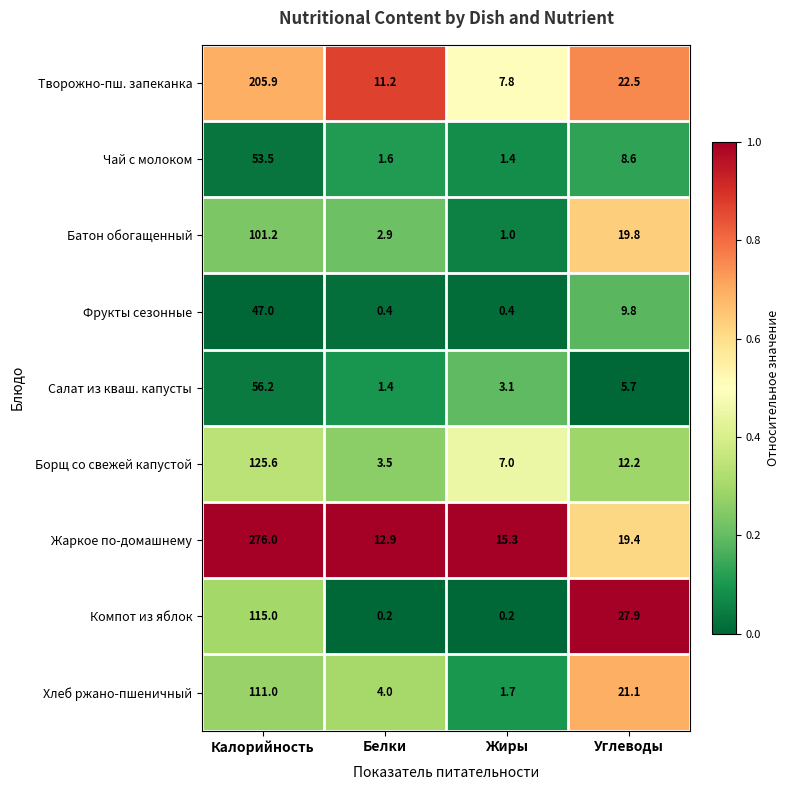

Which series has the largest total across all categories?

Жаркое по-домашнему